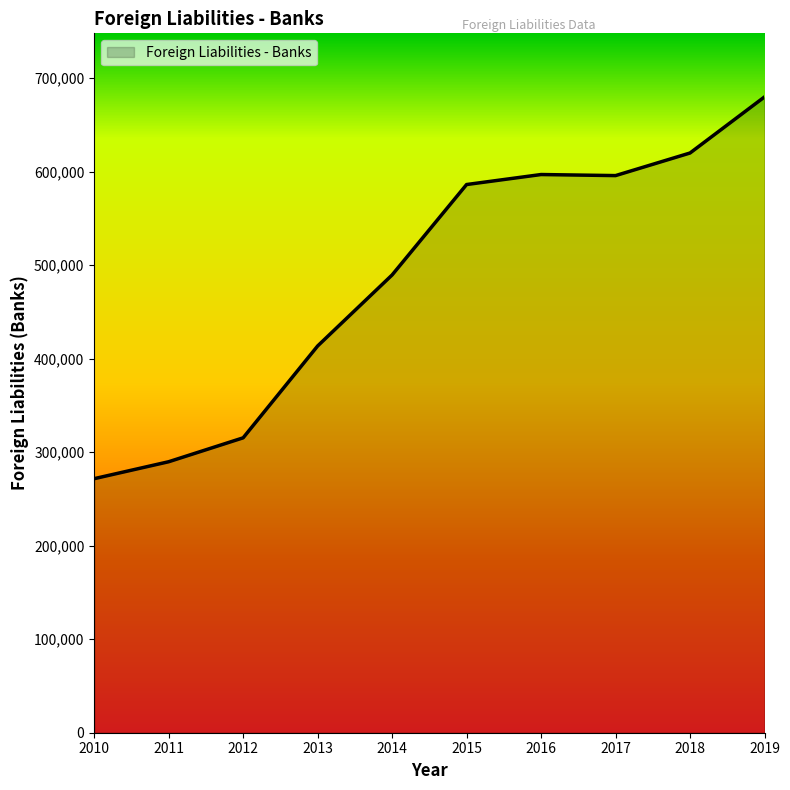

What is the difference between the maximum and minimum values?

408280